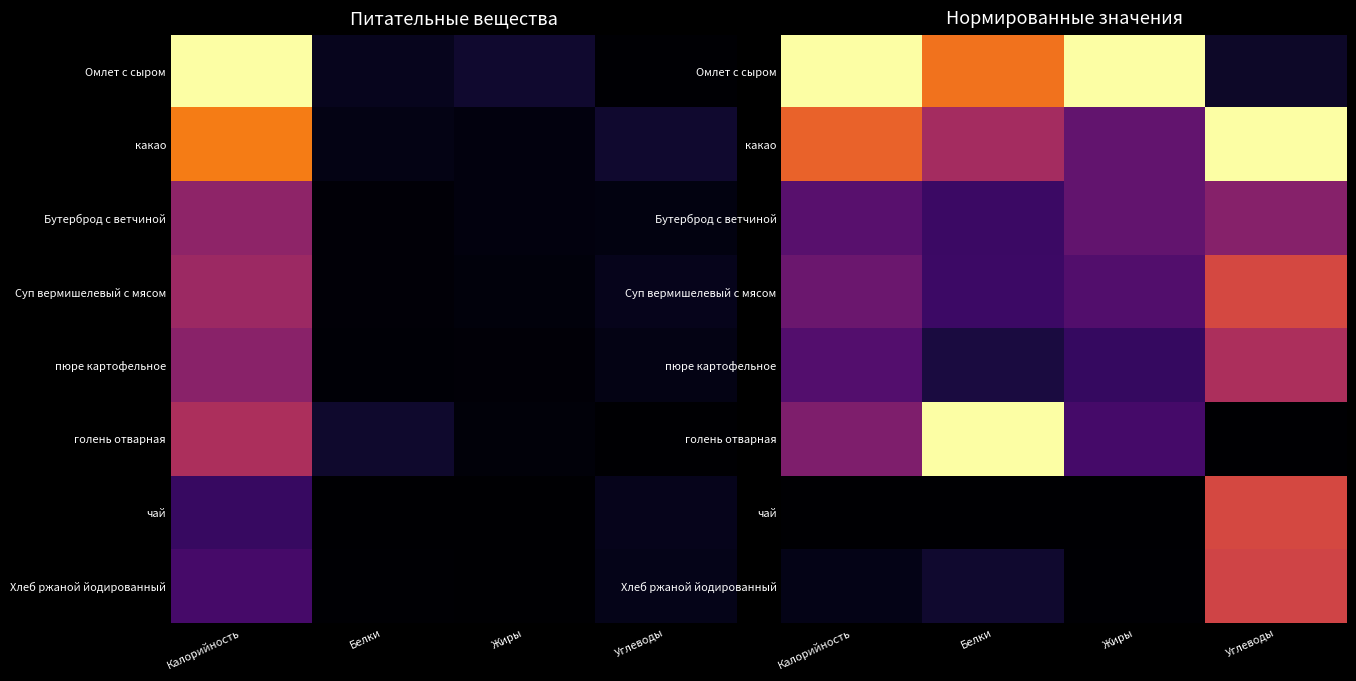

How many positive values does the чай series have?

1